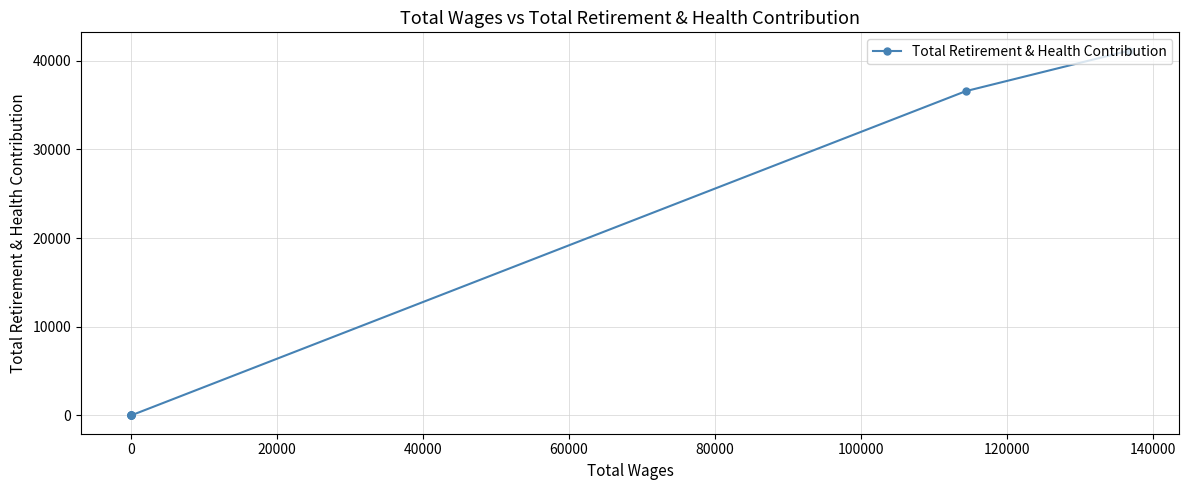

How many lines are shown in the chart?

1